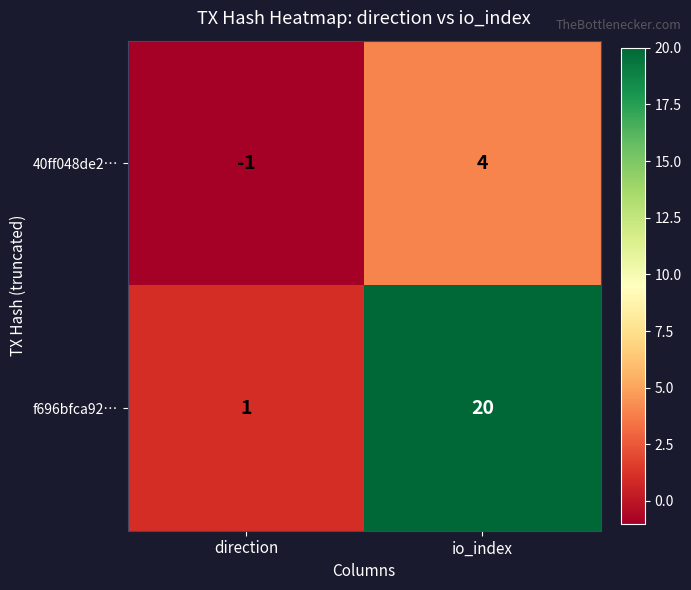

Is it true that f696bfca92… equals 1 at direction?

True